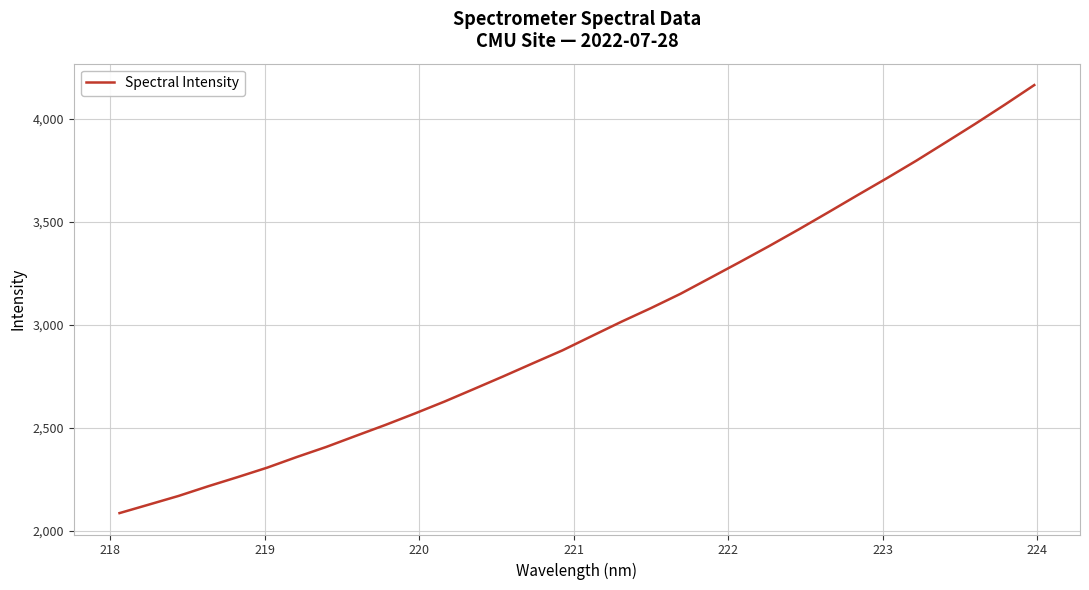

What is the greatest value displayed?

4162.4